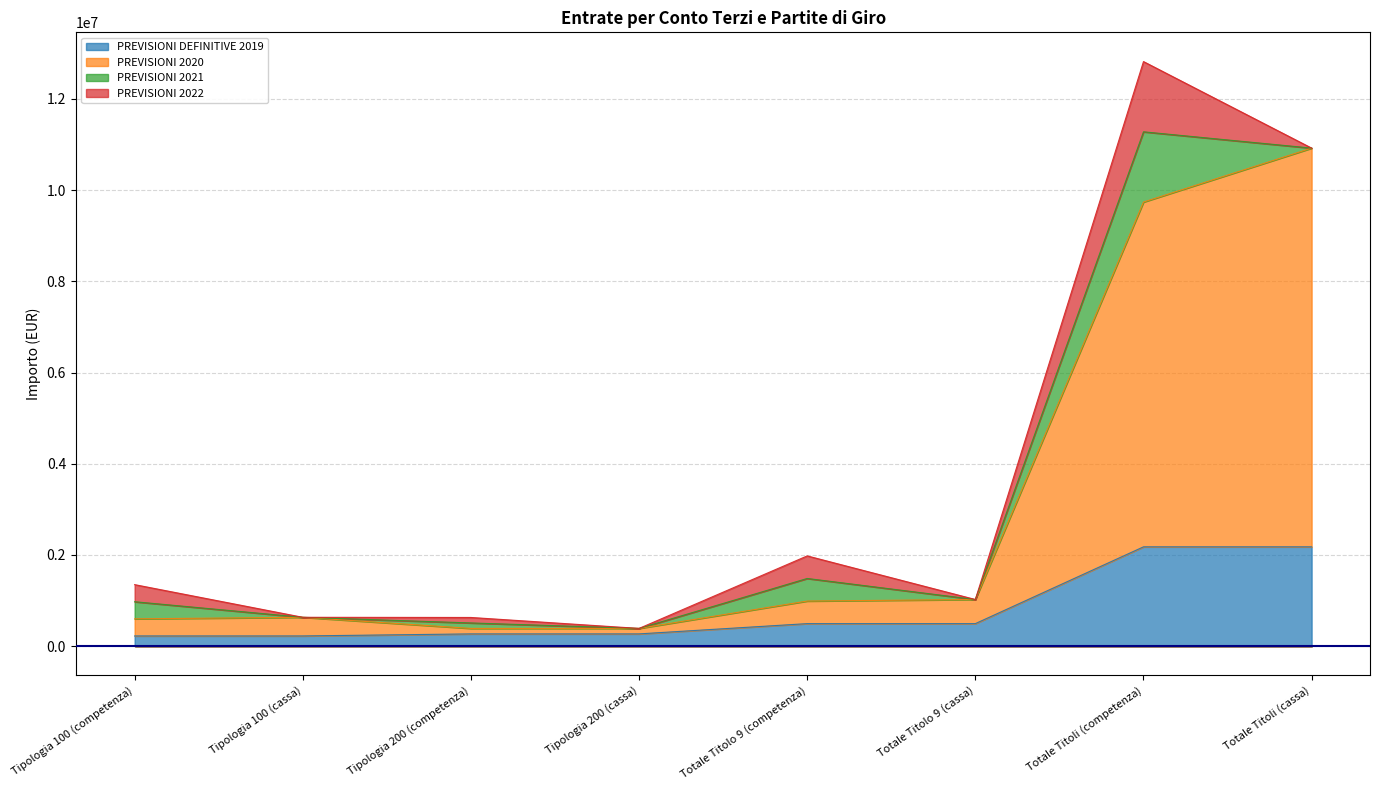

What is the value of the PREVISIONI DEFINITIVE 2019 point at the 7th from the left?

2178460.0